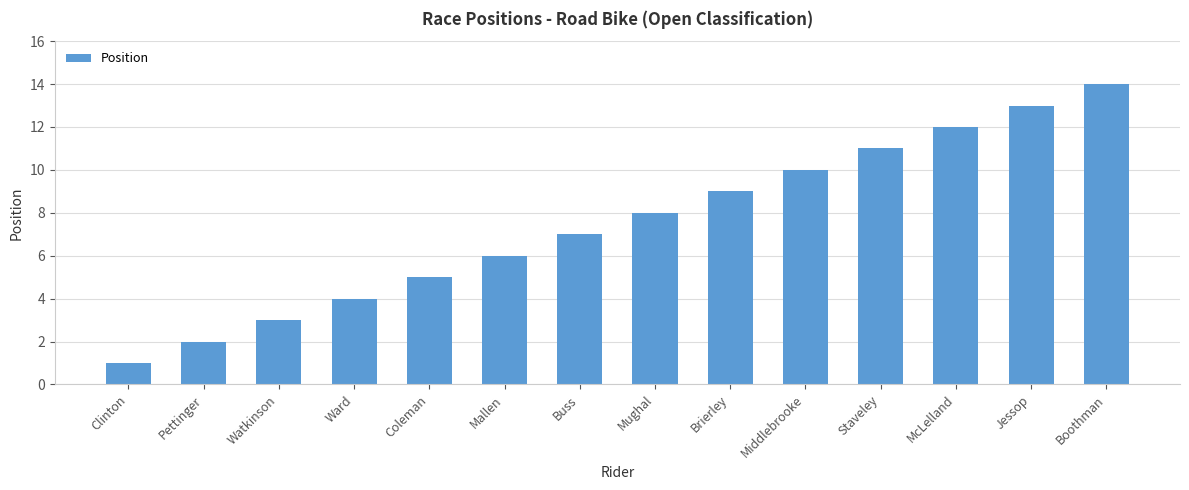

The chart shows a value of 8 at Mughal. True or false?

True